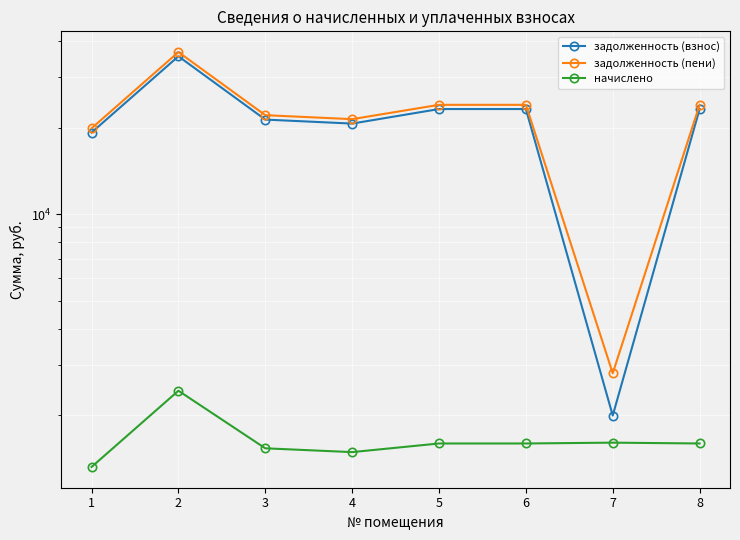

What is the total value across all series at 3?

44977.5